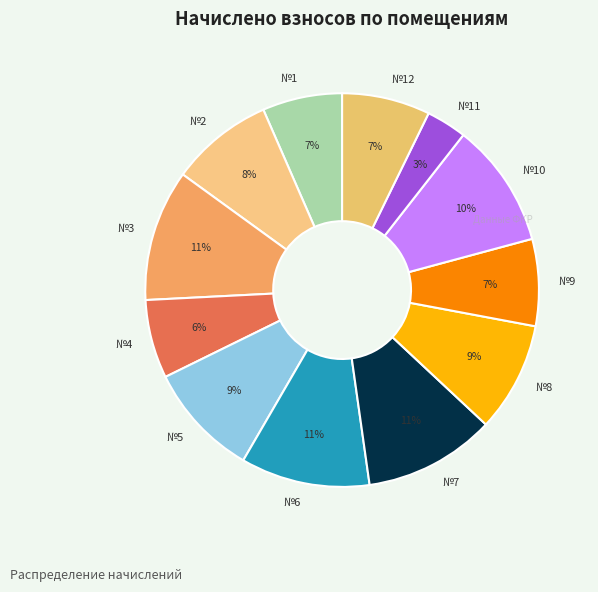

Combined, do №6 and №4 account for over 50%?

No